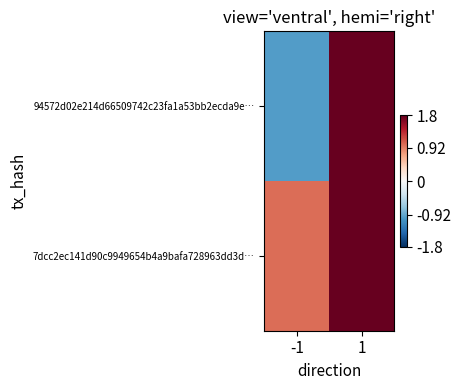

List the series in order of their peak value, highest first.

7dcc2ec141d90c9949654b4a9bafa728963dd3d…, 94572d02e214d66509742c23fa1a53bb2ecda9e…